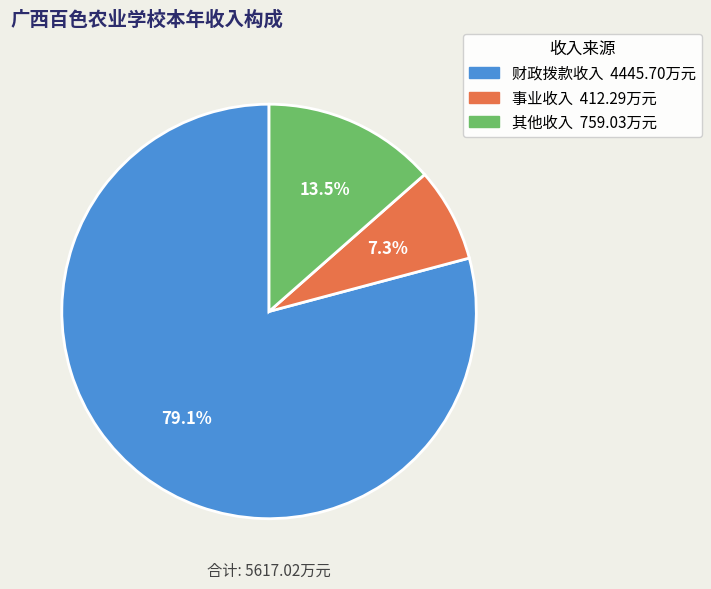

To the nearest percent, what portion does 财政拨款收入 represent?

79%